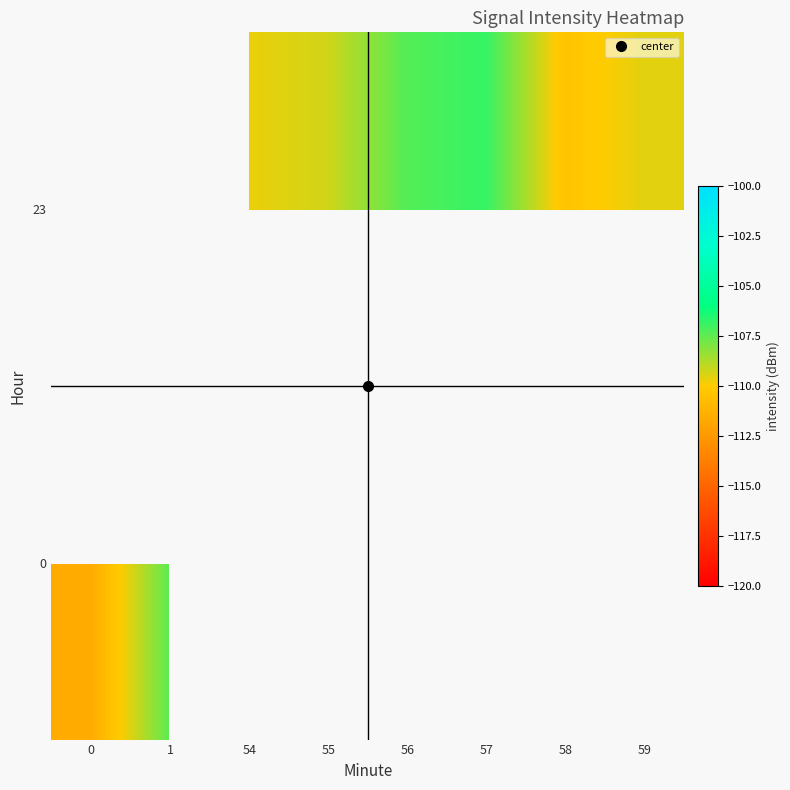

Is the value of 0 at 57 greater than the value of 23 at 1?

No